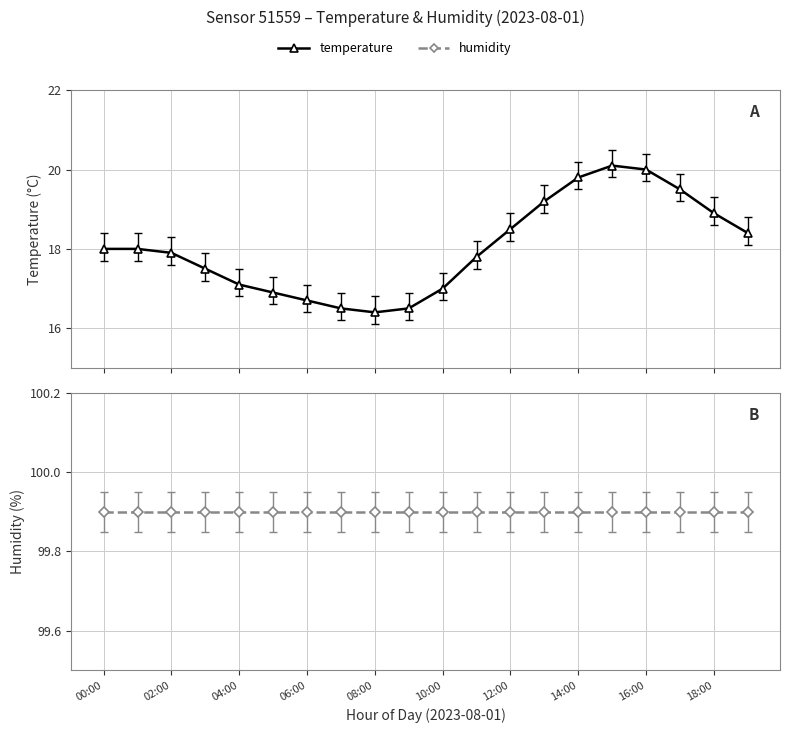

Does the chart have visible grid lines?

Yes